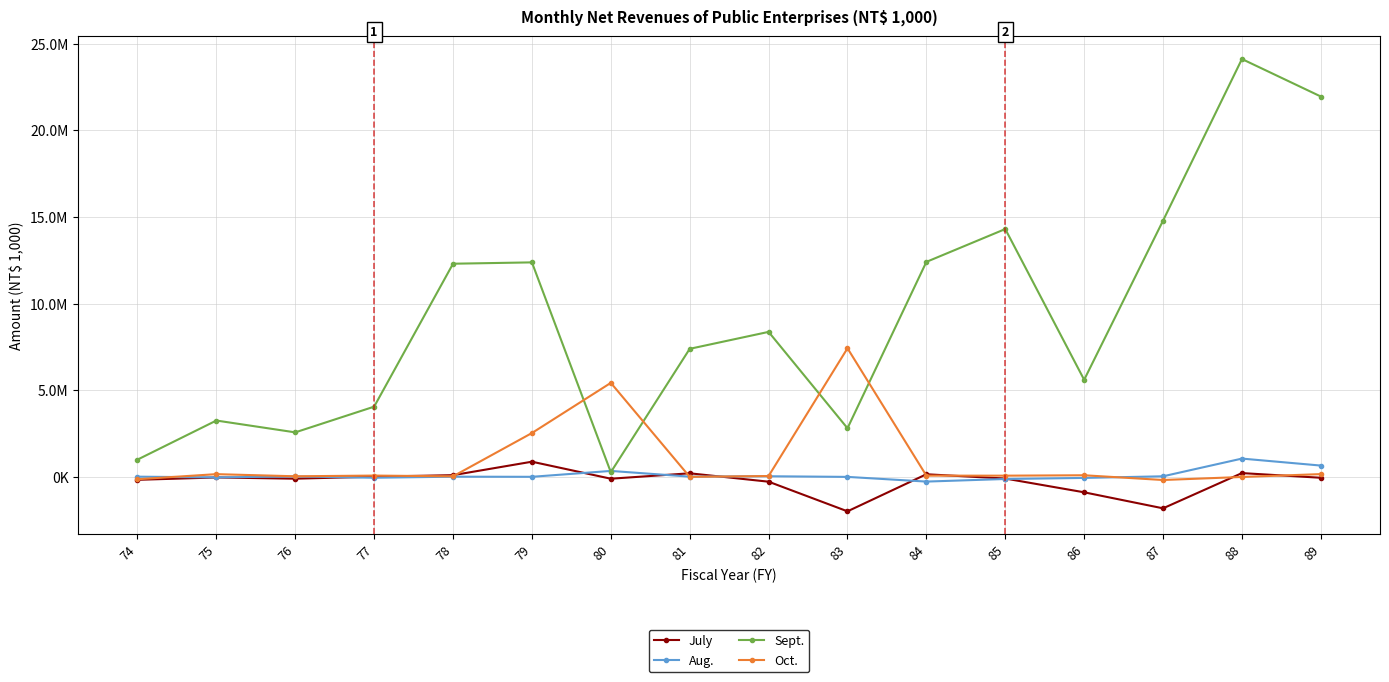

Where is Aug. nearest to the value 381105?

80